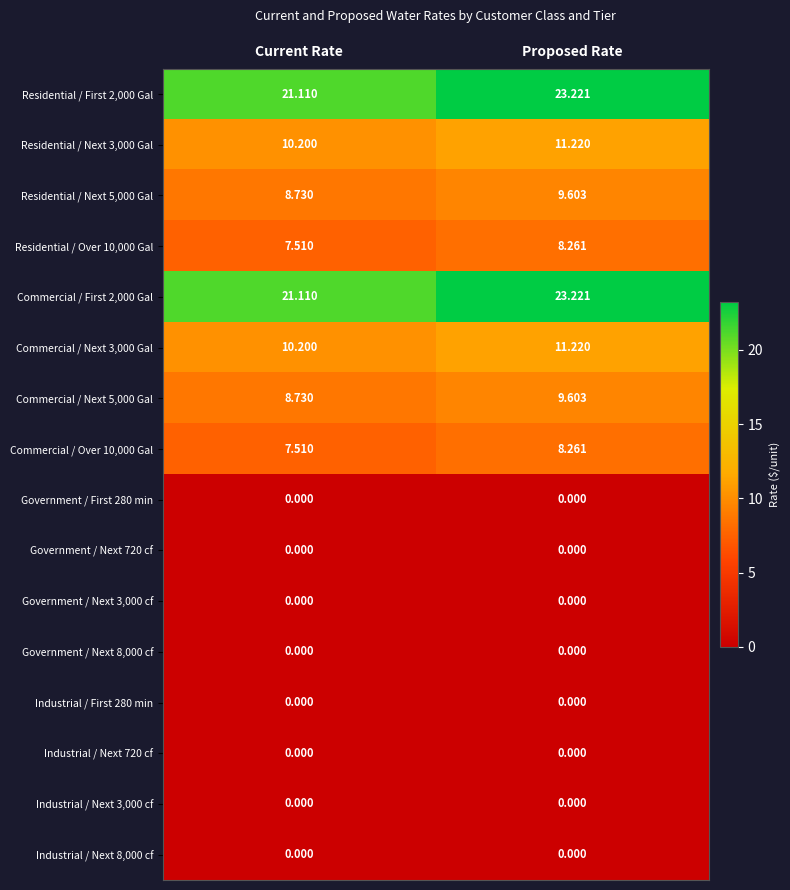

Which category has the highest value across all series?

Proposed Rate